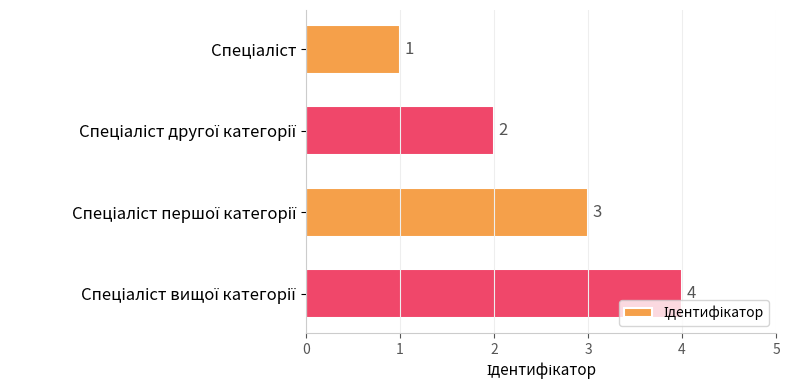

What is the value of the 1st bar from the top?

1